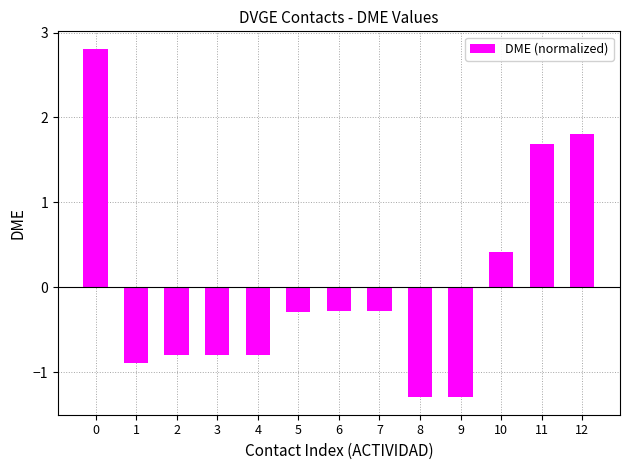

Are the bars horizontal?

No